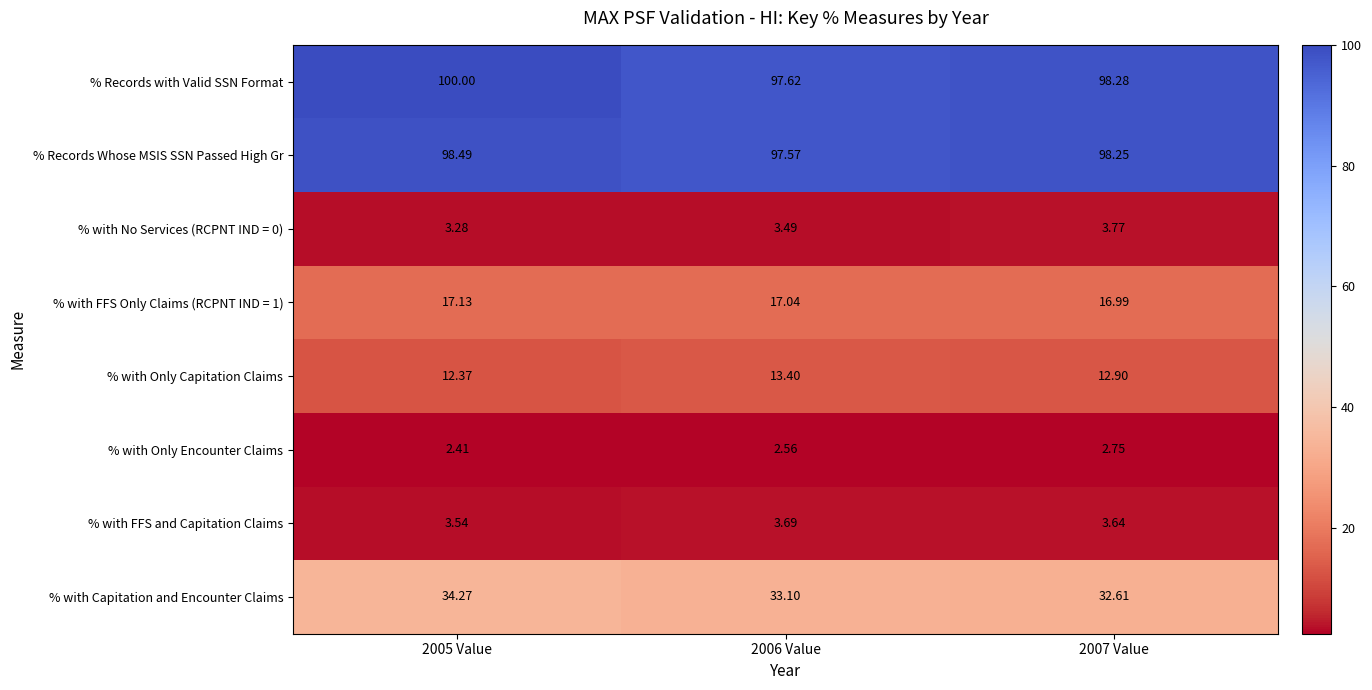

Is it true that % with Capitation and Encounter Claims equals 14.4 at 2006 Value?

False